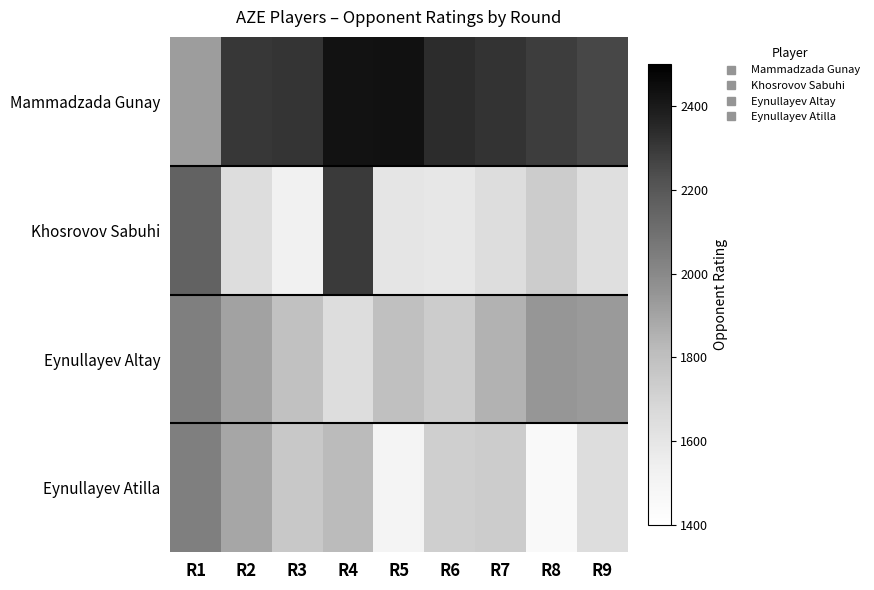

Is the value of Mammadzada Gunay at R2 greater than the value of Eynullayev Atilla at R8?

Yes